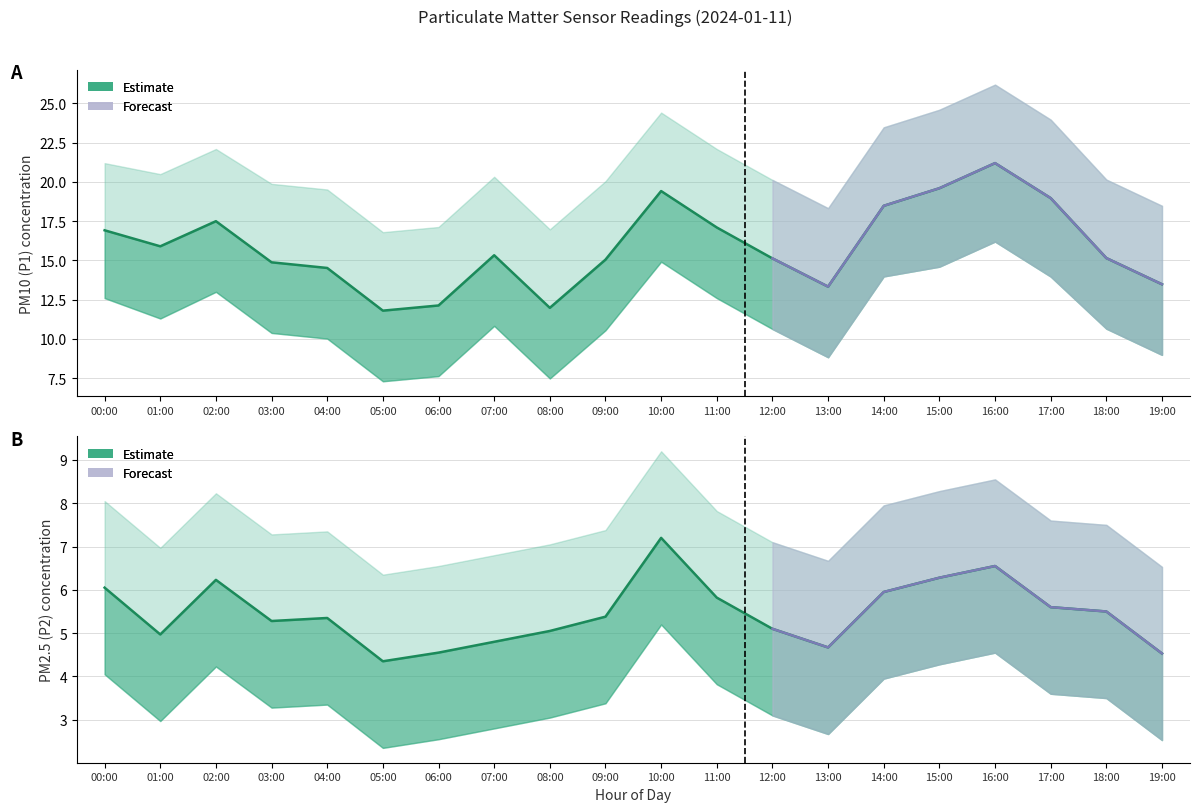

True or false: P1 Estimate and P2 Estimate cross at least once.

False